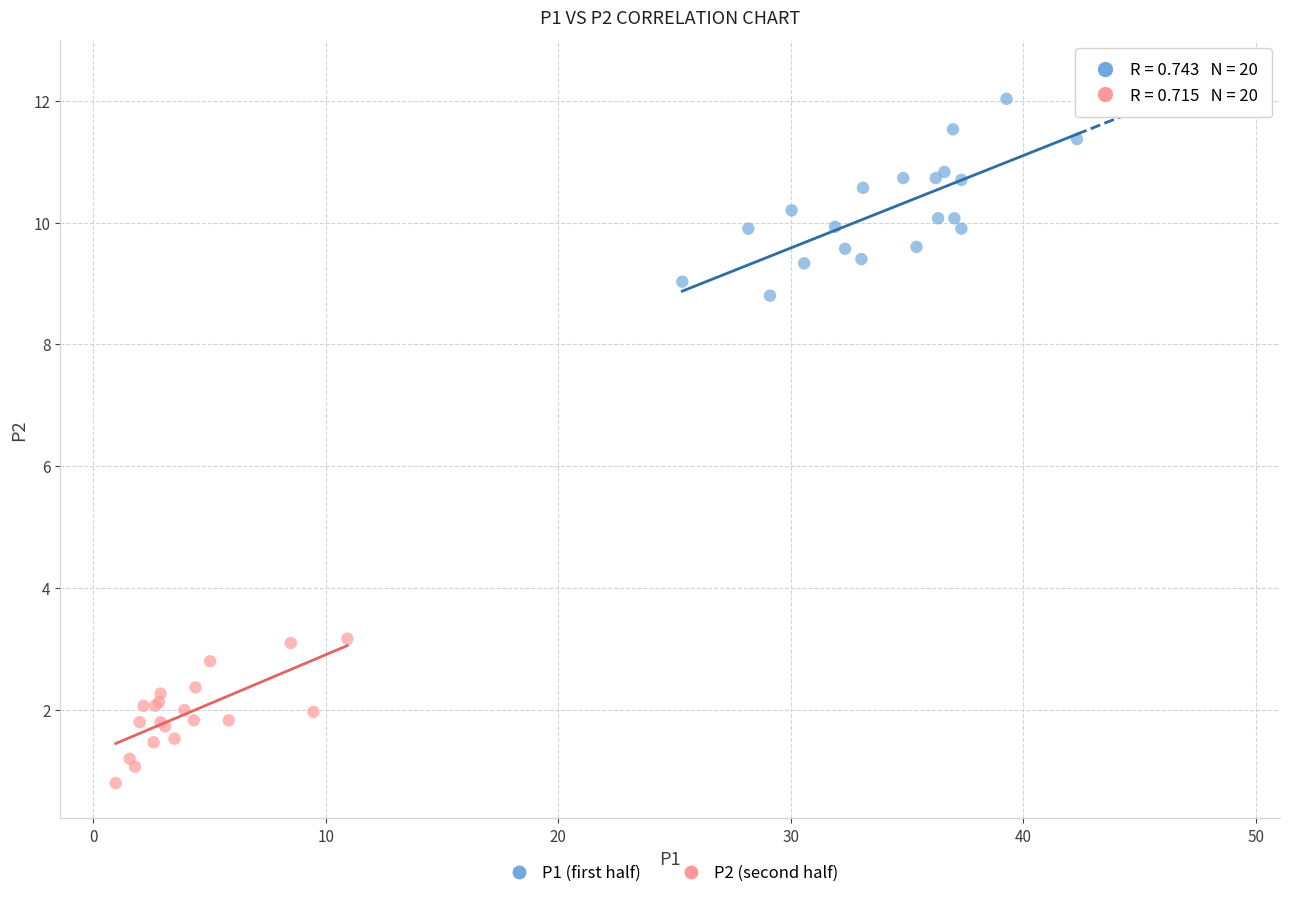

Which series reaches the minimum Y coordinate?

P2 (second half)